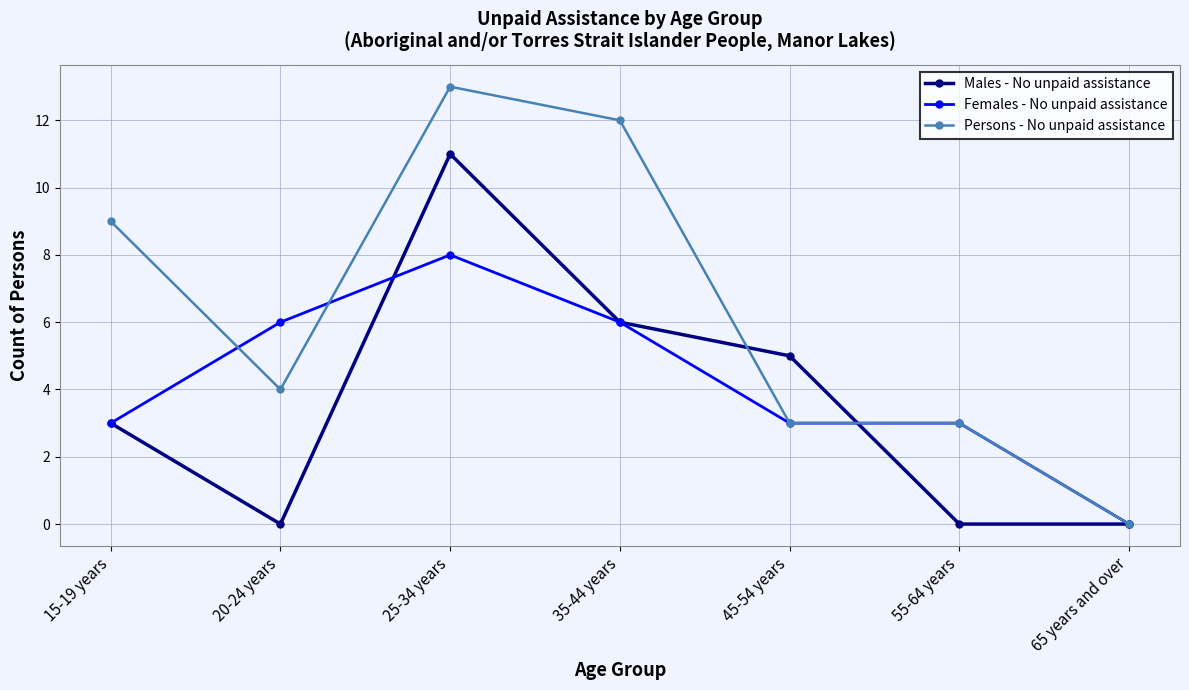

What is the difference between the Females - No unpaid assistance values at 45-54 years and 65 years and over?

3